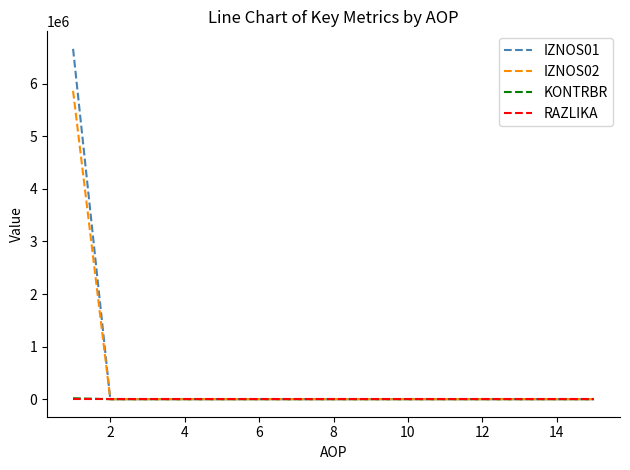

What is the maximum value for IZNOS02?

5864145.0